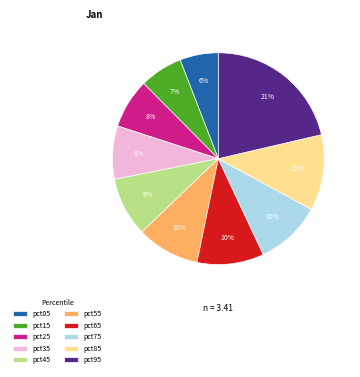

Count the number of slices in the pie.

10